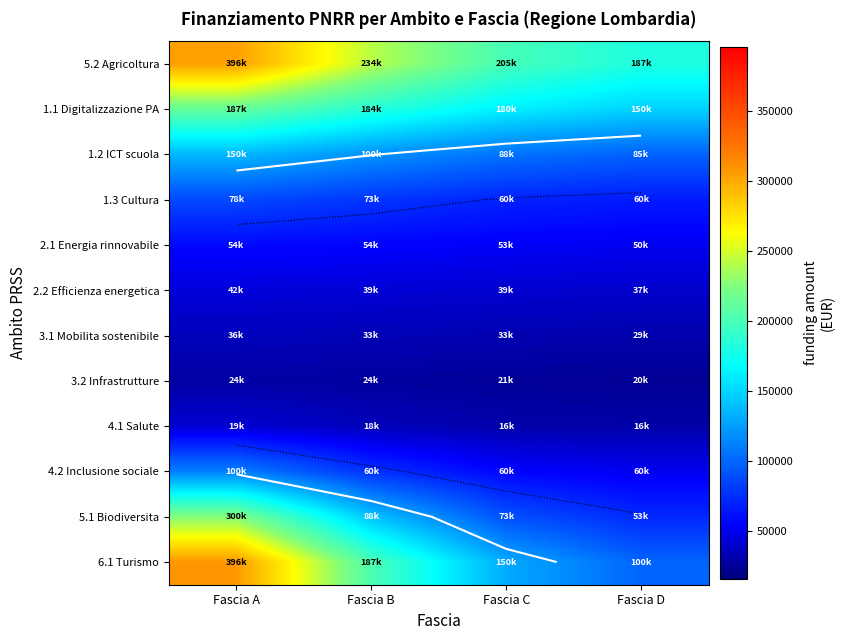

The 3.1 Mobilita sostenibile series shows 19841.9 at Fascia A. True or false?

False